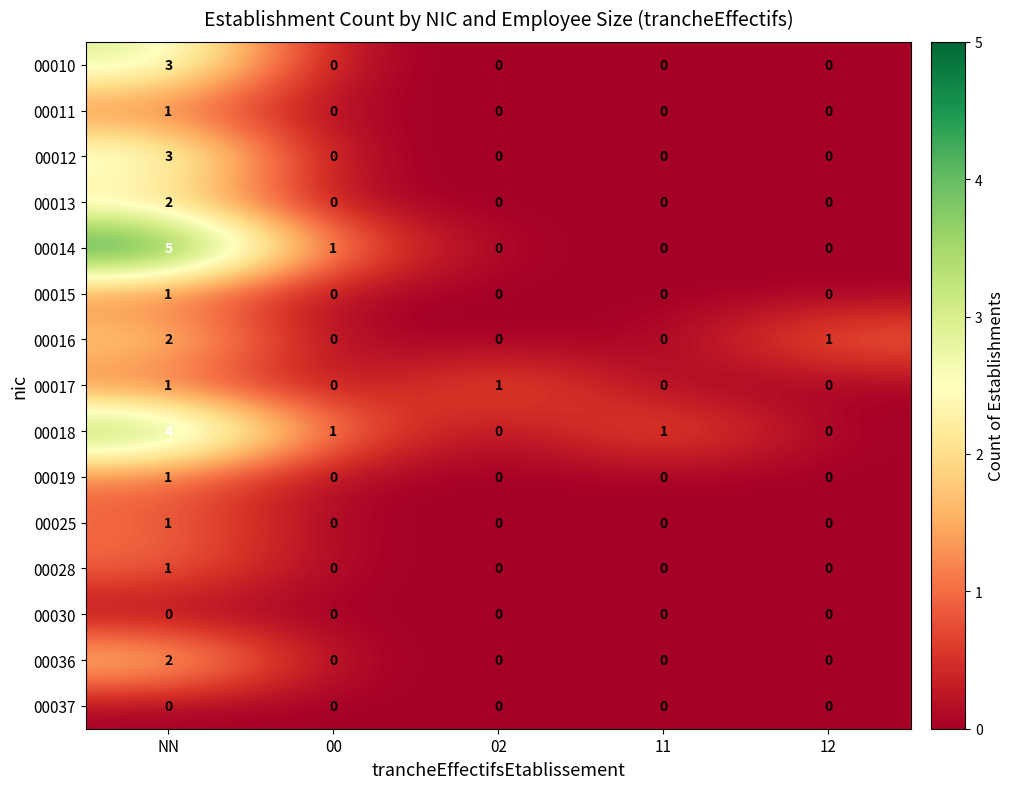

The 00010 series shows -2 at 12. True or false?

False